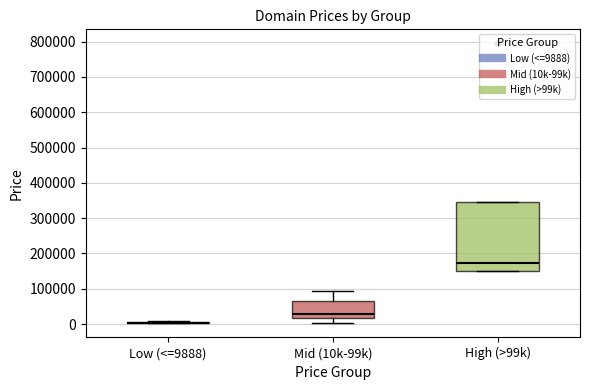

Comparing the boxes themselves (not the whiskers), which one is the tallest?

High (>99k)